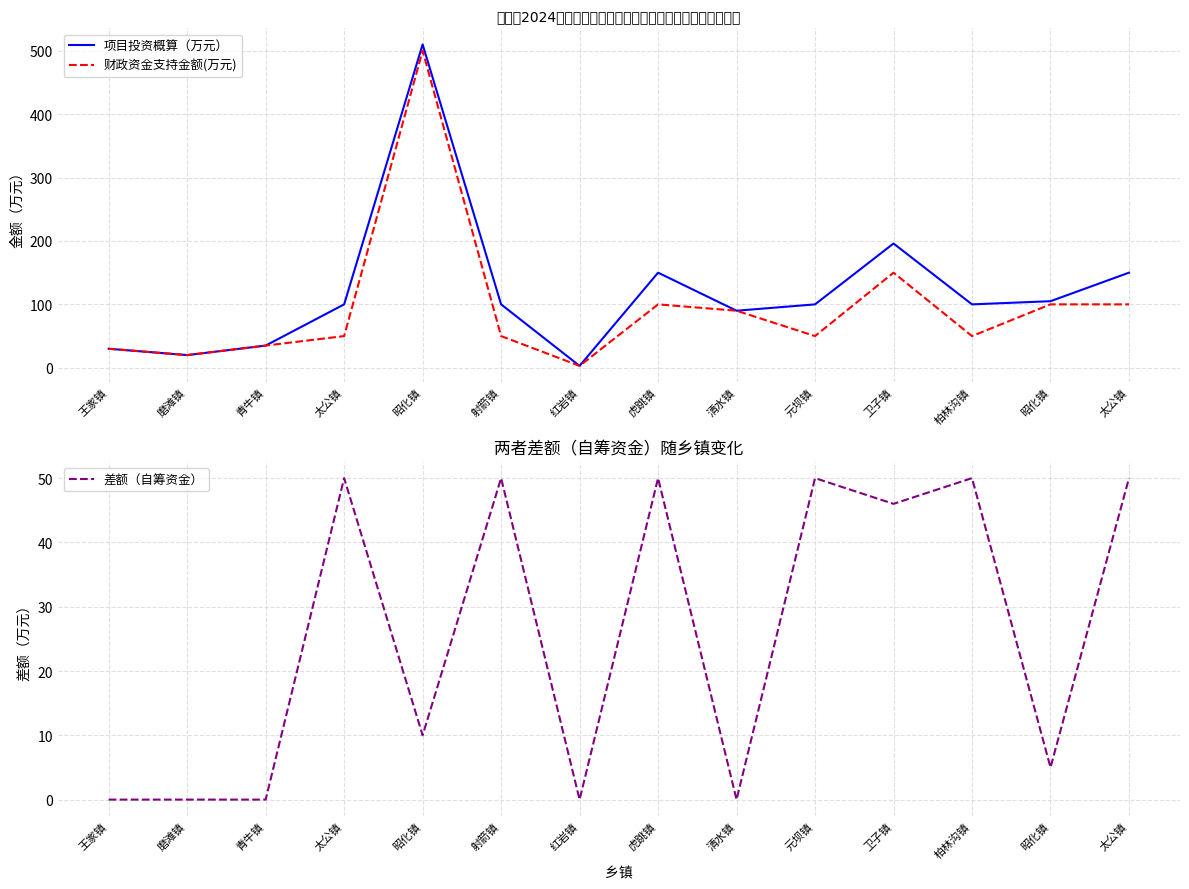

What is the difference between the highest and lowest values at 王家镇?

30